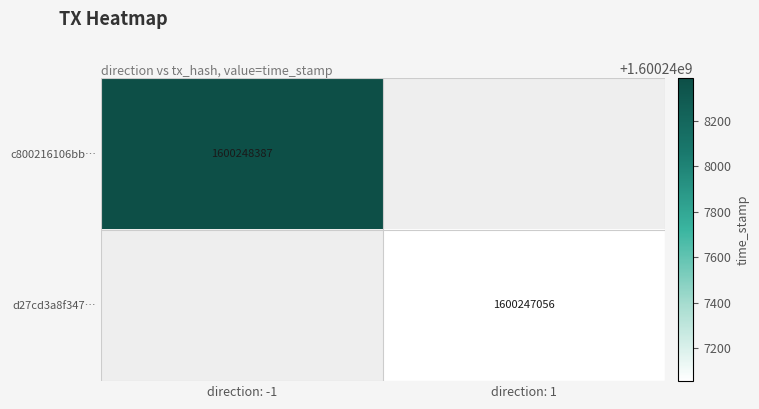

Between 0 and 1, which series saw the biggest shift?

c800216106bbe2702ac2a147c38ddb31ca3c0c0